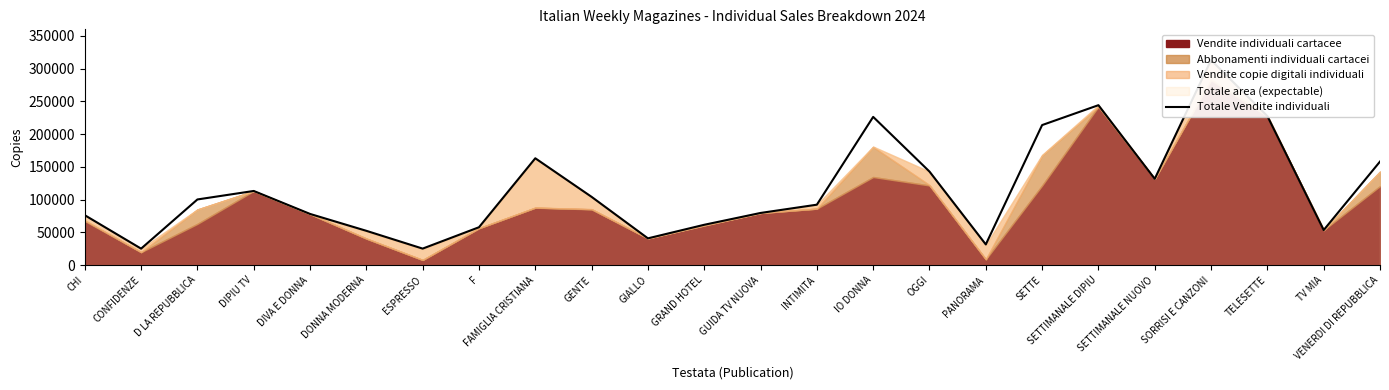

What is the sum of all values?

2813077